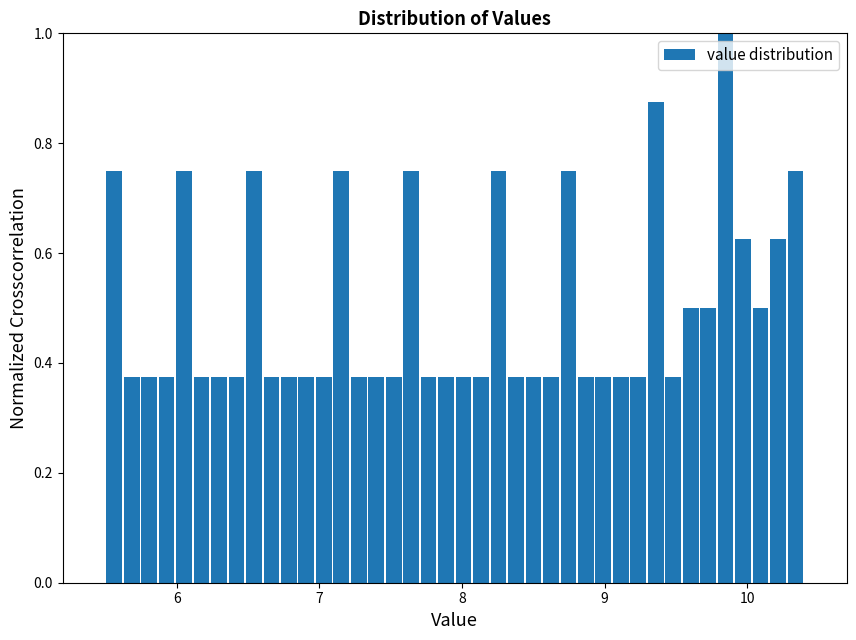

Around what value on the x-axis is the tallest bar? Give the approximate position of its centre, as read against the axis.

9.8